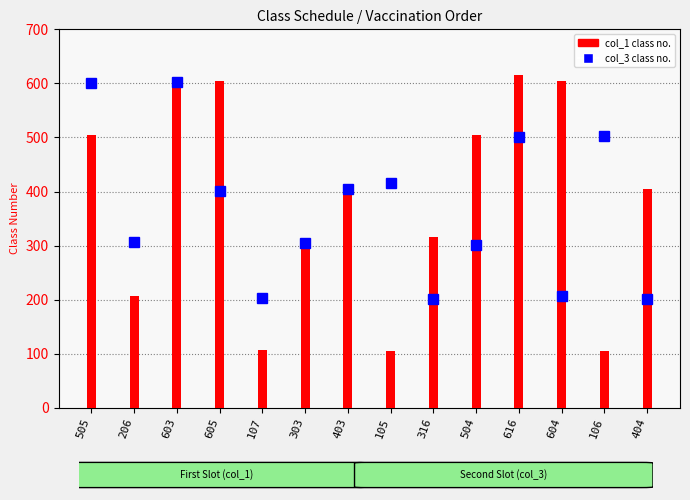

The value of col_3 (second slot) at 603 is 925. True or false?

False